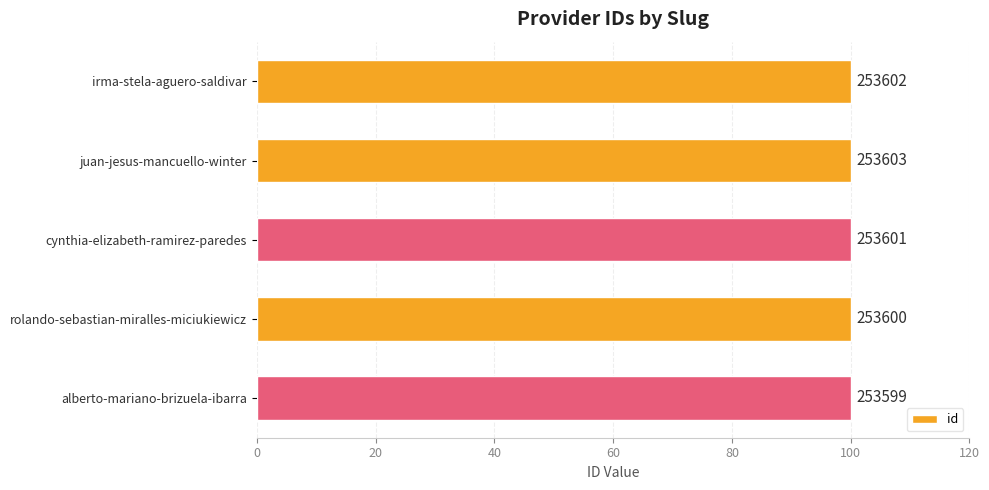

Are the bars horizontal?

Yes